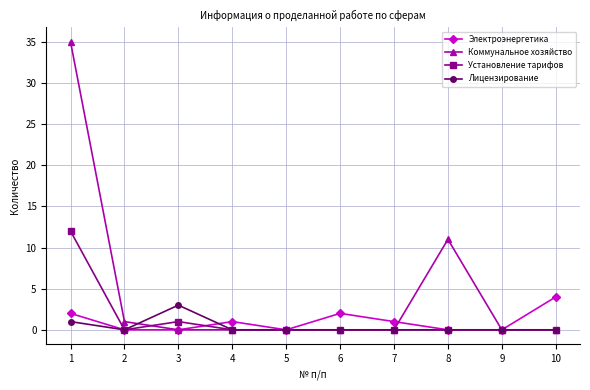

How many interior local peaks does the Электроэнергетика series have?

2